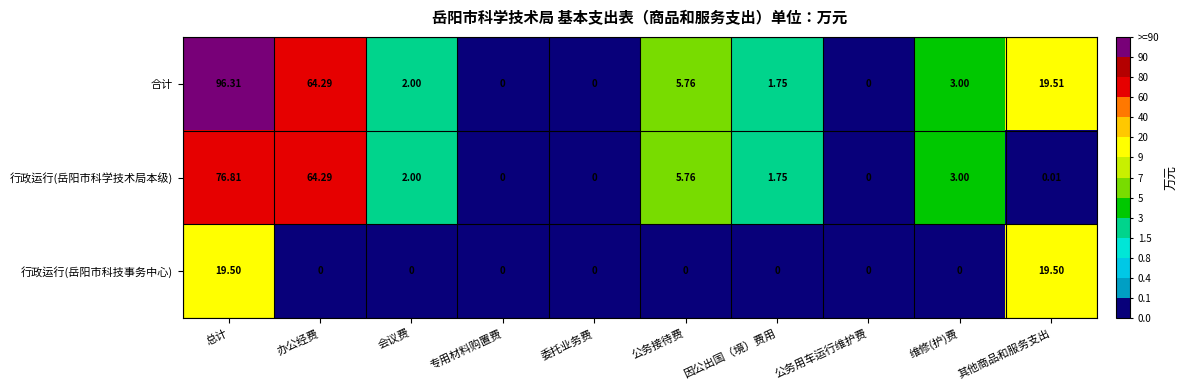

Which category has the highest value in the 行政运行(岳阳市科学技术局本级) series?

总计